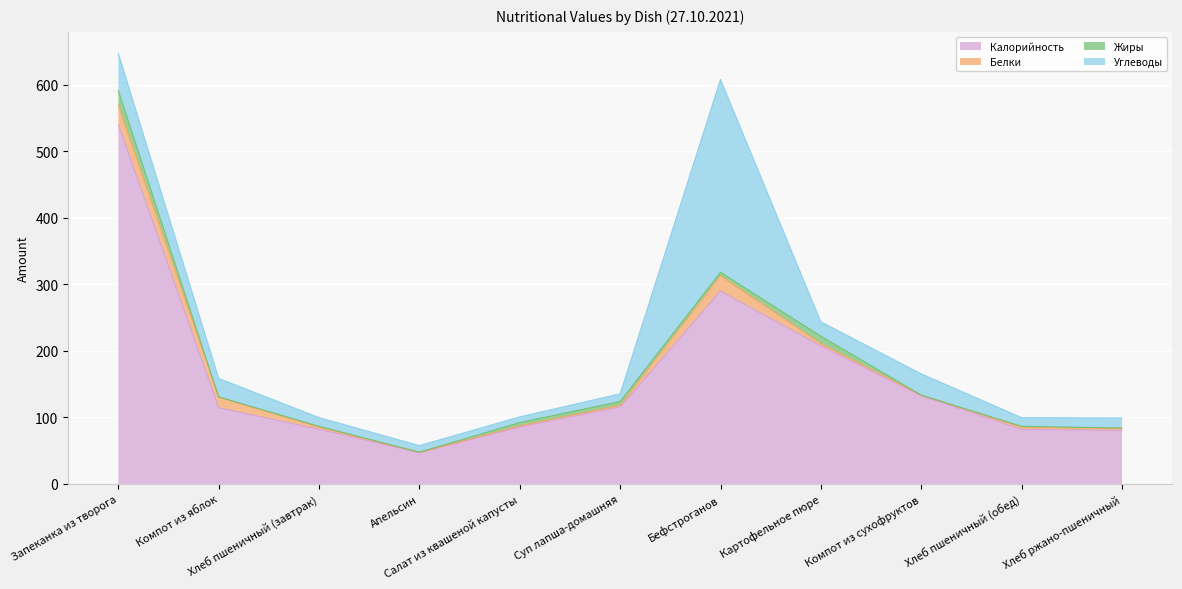

What is the sum of all Жиры values?

52.7